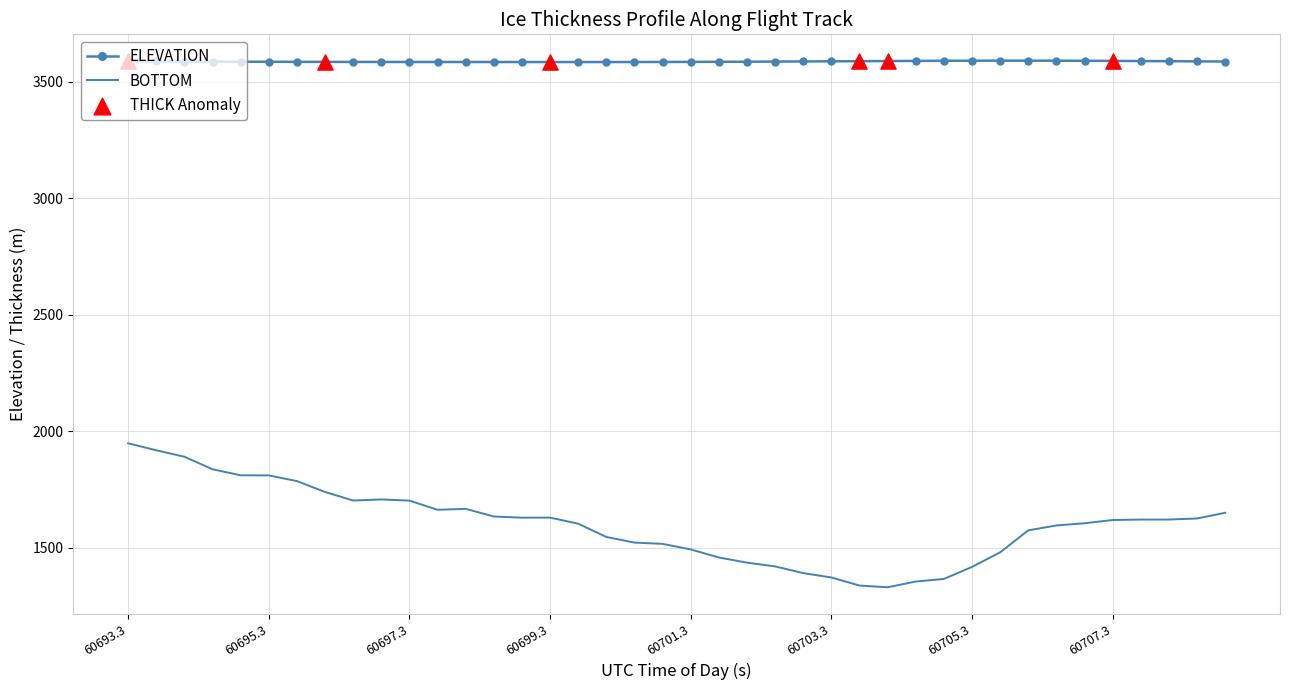

Which series has the largest total across all categories?

ELEVATION